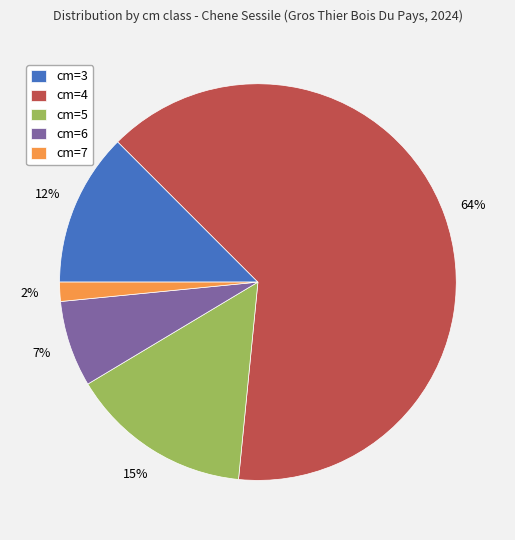

To the nearest percent, what is the combined percentage of cm=7 and cm=4?

66%